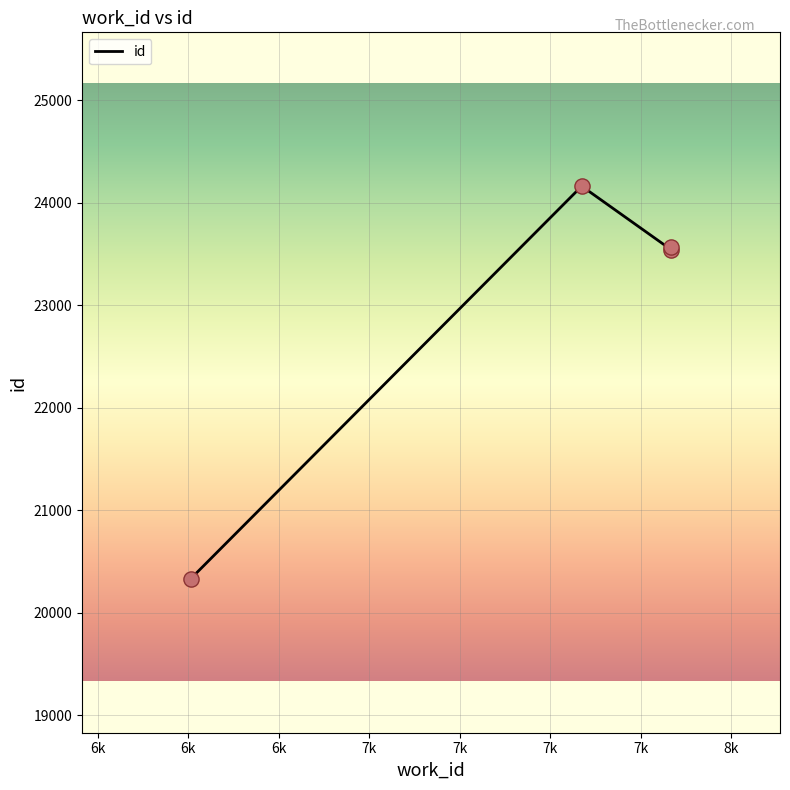

Which has a higher value, 7835 or 6506?

7835